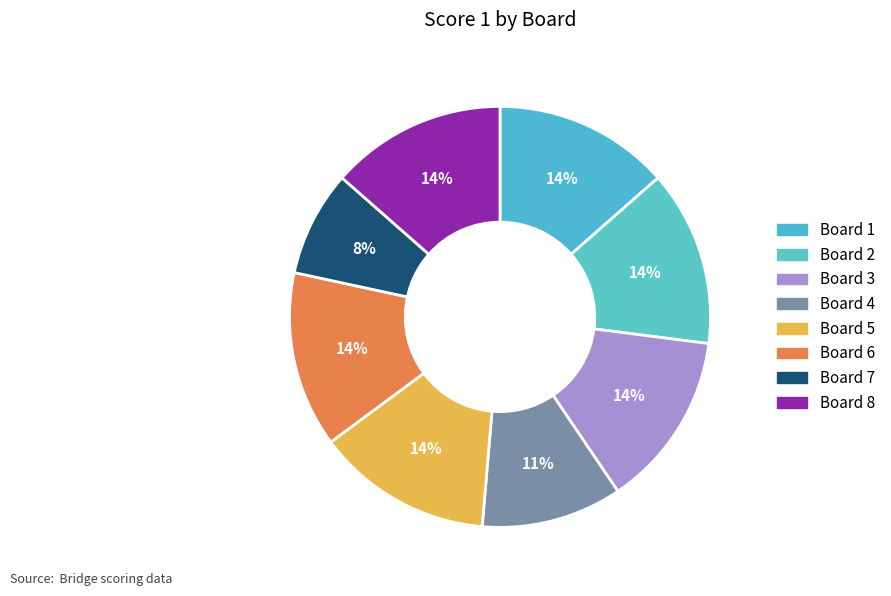

What percentage do Board 7 and Board 1 together represent?

21.6%